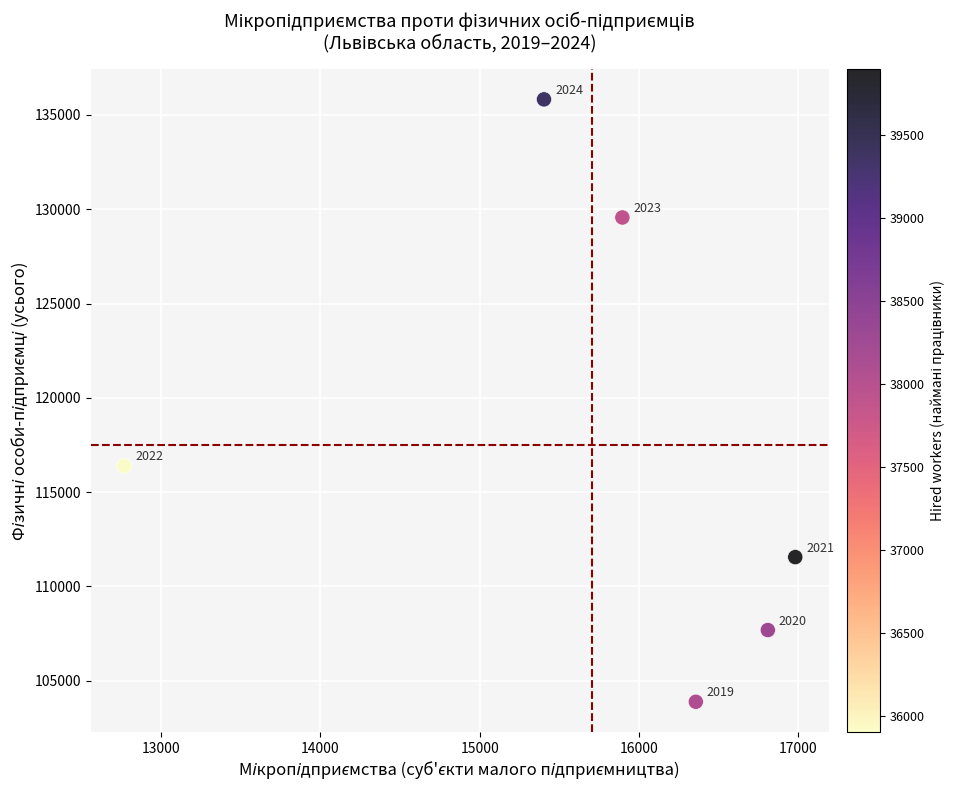

What Y value in the scatter plot is closest to 119855?

116391